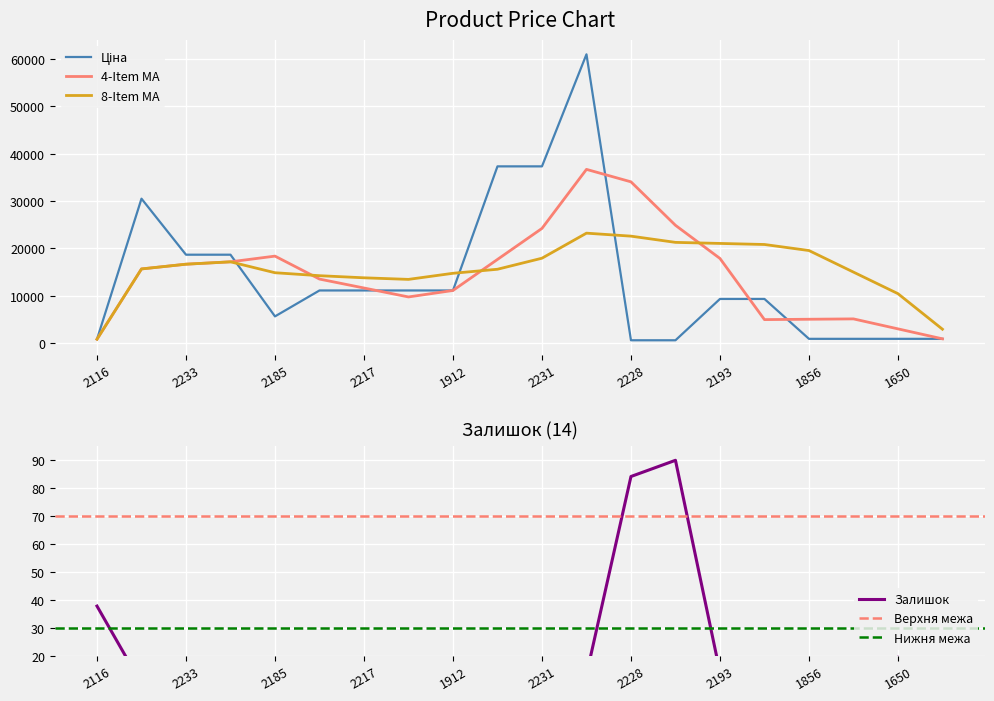

Is the value of 8-Item MA at 1912 greater than the value of 4-Item MA at 2228?

No